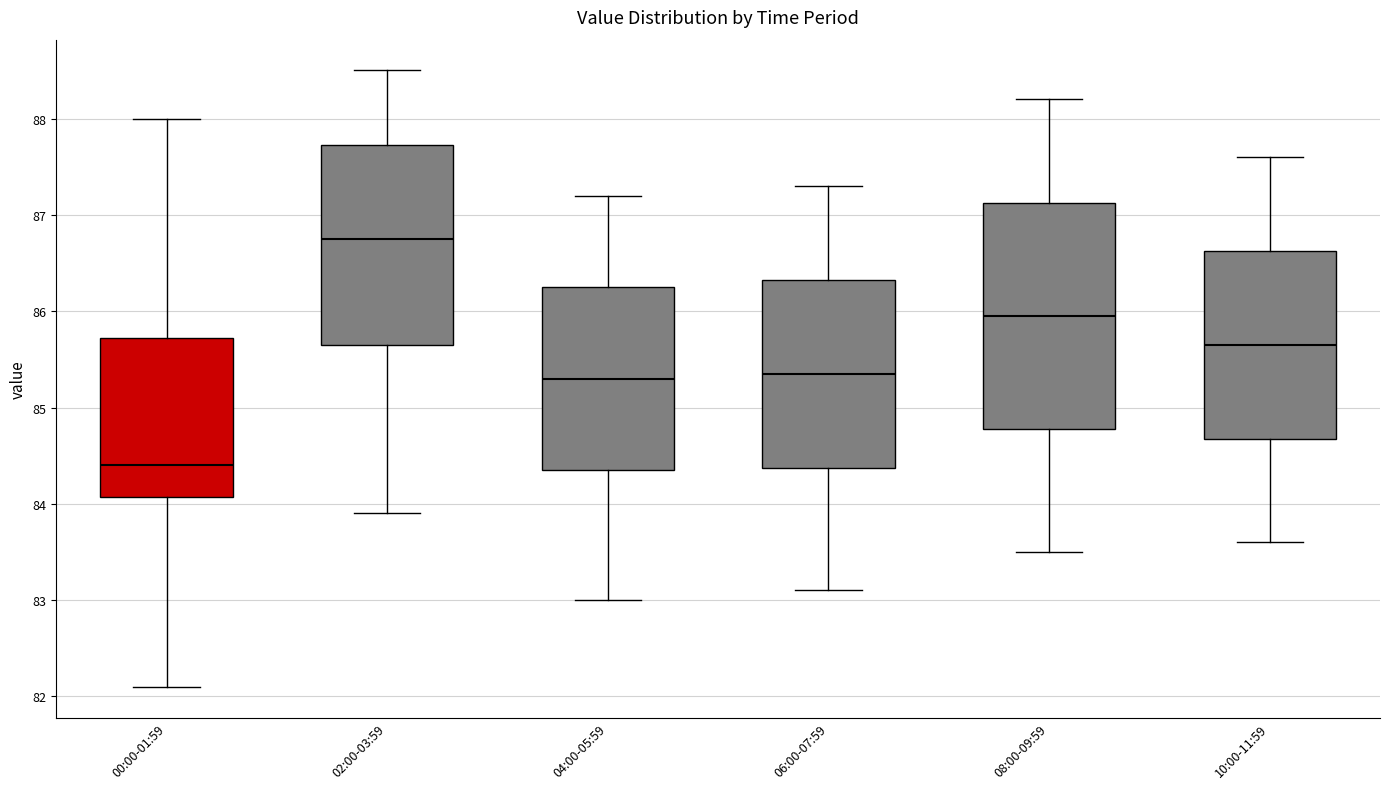

Which box's median line is the highest?

02:00-03:59